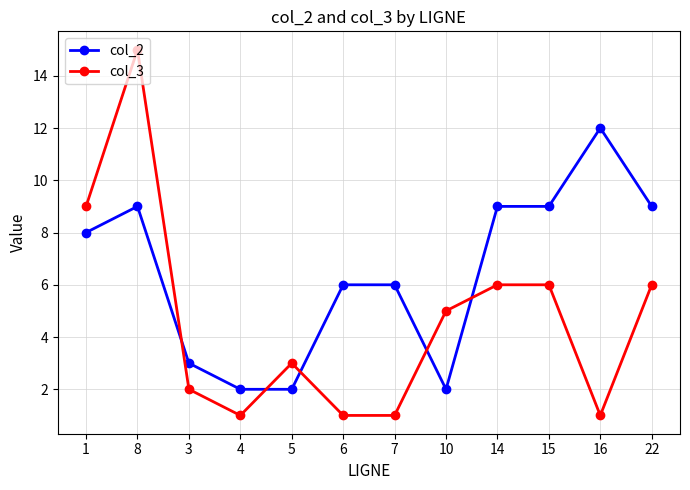

Reading left to right, transcribe all the data shown in this chart.

col_2: 1=8	8=9	3=3	4=2	5=2	6=6	7=6	10=2	14=9	15=9	16=12	22=9
col_3: 1=9	8=15	3=2	4=1	5=3	6=1	7=1	10=5	14=6	15=6	16=1	22=6